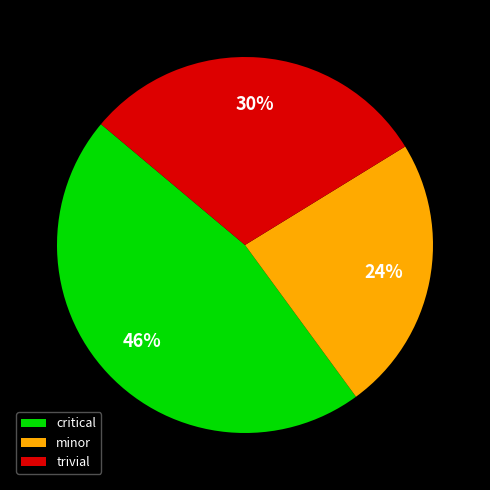

Is it true that trivial is 30% of the pie?

True